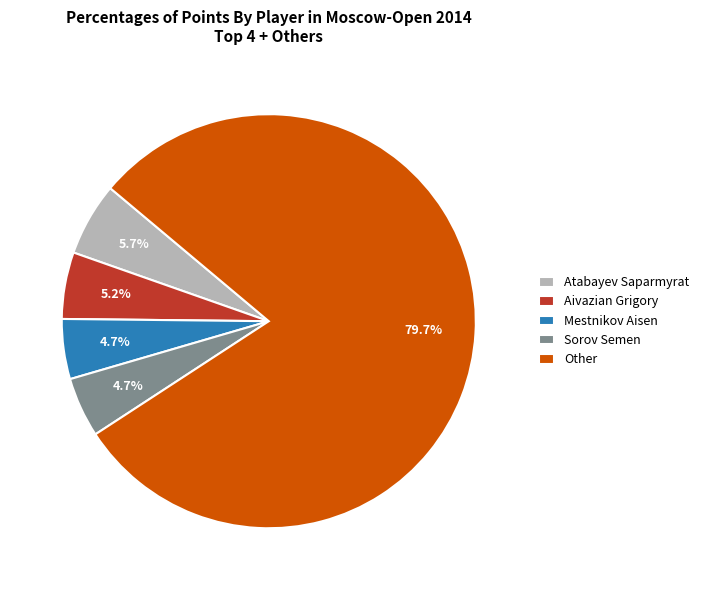

Between Other and Sorov Semen, which is larger?

Other